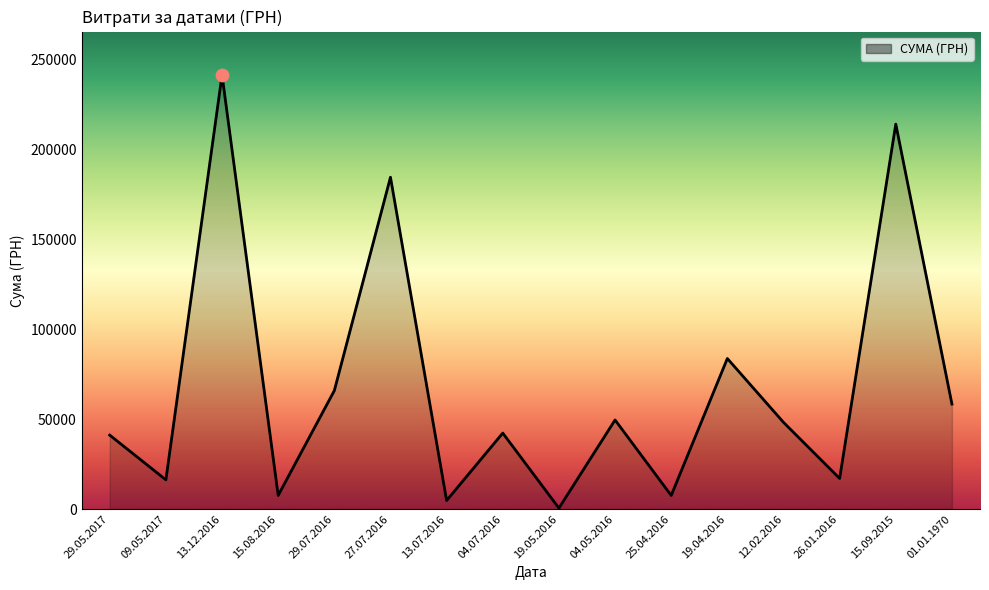

What is the ratio of the value at 19.04.2016 to the value at 15.09.2015?

0.4